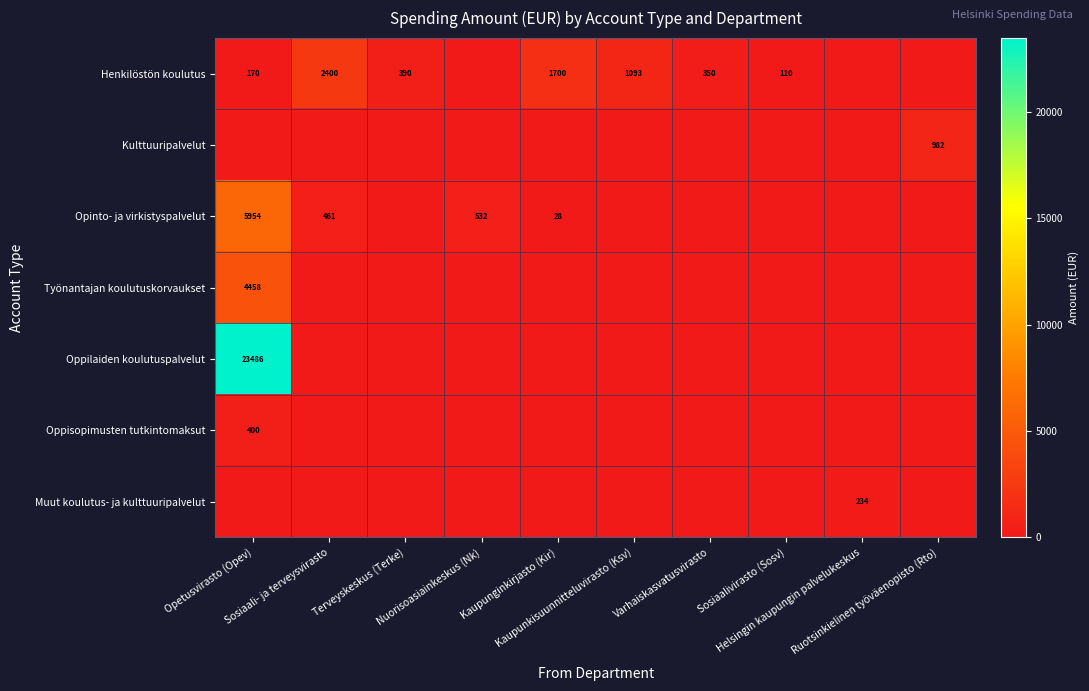

True or false: Henkilöstön koulutus has a value of 0.0 at Helsingin kaupungin palvelukeskus.

True